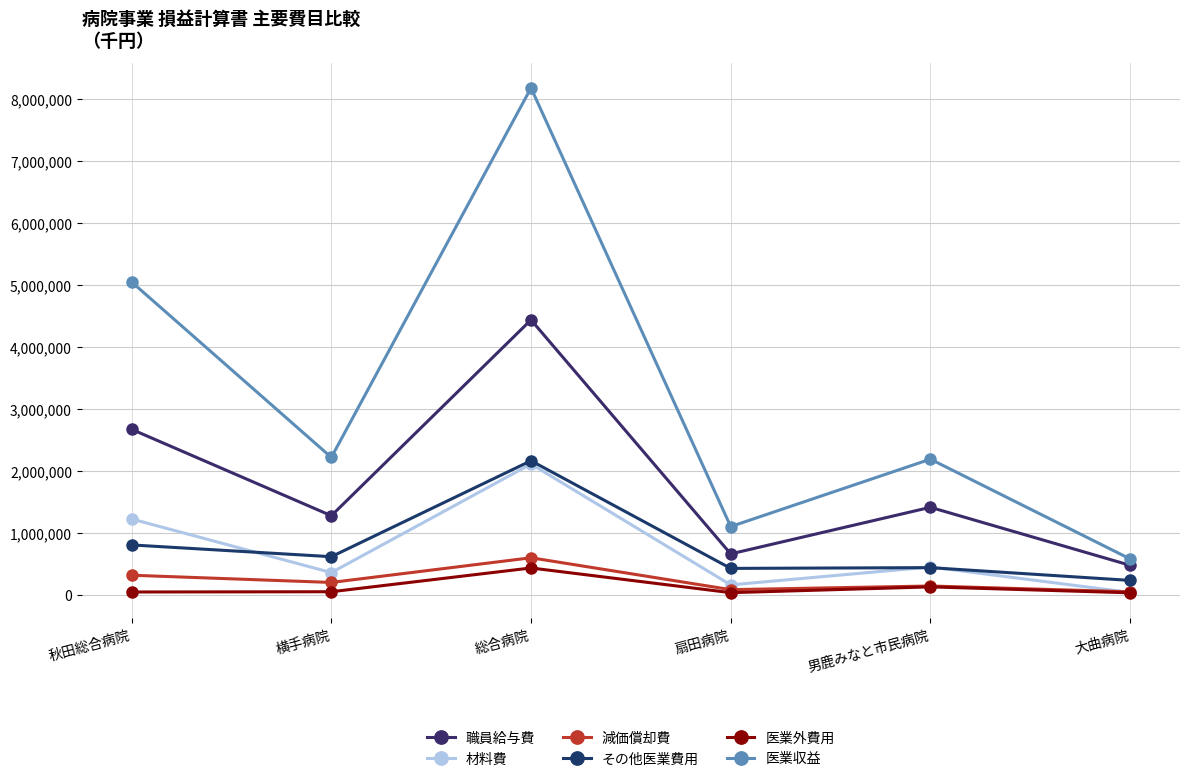

The value of 職員給与費 at 横手病院 is 1275010. True or false?

True